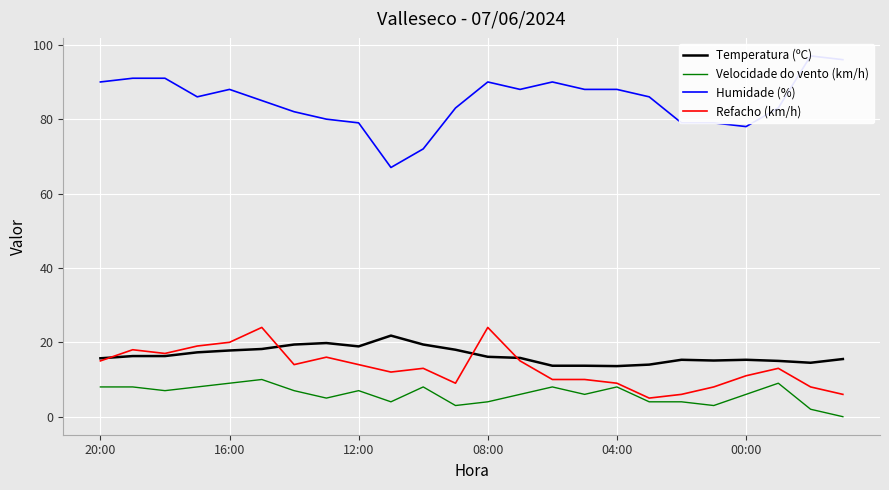

Reading left to right, list all the values displayed in this chart.

Temperatura (ºC): 15.7	16.3	16.3	17.3	17.8	18.2	19.4	19.8	18.9	21.8	19.4	18.0	16.1	15.8	13.7	13.7	13.6	14.0	15.3	15.1	15.3	15.0	14.5	15.5
Velocidade do vento (km/h): 8.0	8.0	7.0	8.0	9.0	10.0	7.0	5.0	7.0	4.0	8.0	3.0	4.0	6.0	8.0	6.0	8.0	4.0	4.0	3.0	6.0	9.0	2.0	0.0
Humidade (%): 90.0	91.0	91.0	86.0	88.0	85.0	82.0	80.0	79.0	67.0	72.0	83.0	90.0	88.0	90.0	88.0	88.0	86.0	79.0	79.0	78.0	83.0	97.0	96.0
Refacho (km/h): 15.0	18.0	17.0	19.0	20.0	24.0	14.0	16.0	14.0	12.0	13.0	9.0	24.0	15.0	10.0	10.0	9.0	5.0	6.0	8.0	11.0	13.0	8.0	6.0